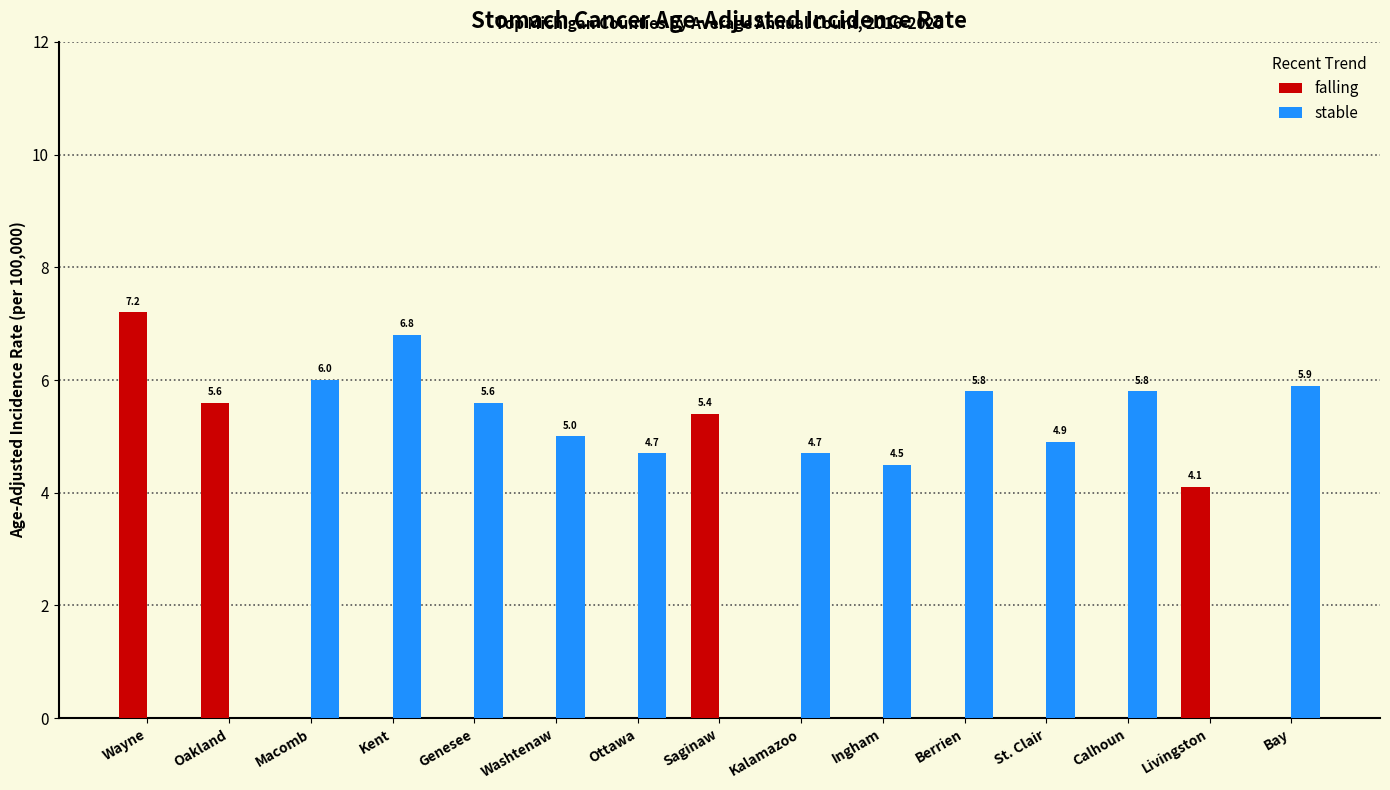

True or false: stable has a value of 4.5 at Ingham.

True